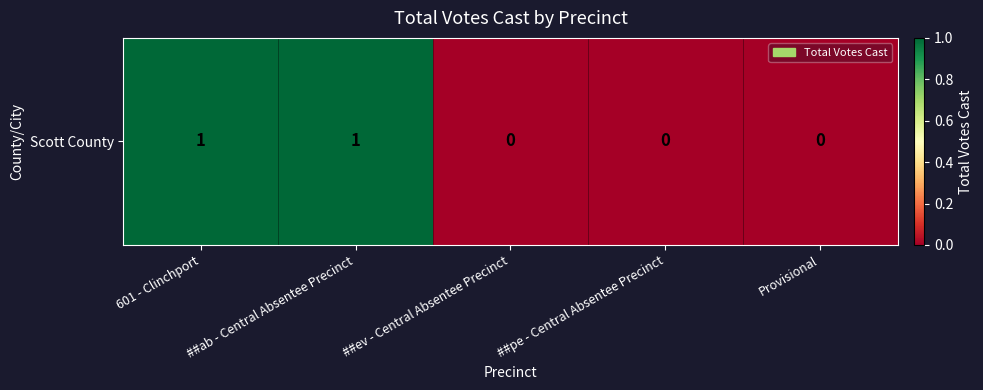

What is the sum of the values at ##ab - Central Absentee Precinct and 601 - Clinchport?

2